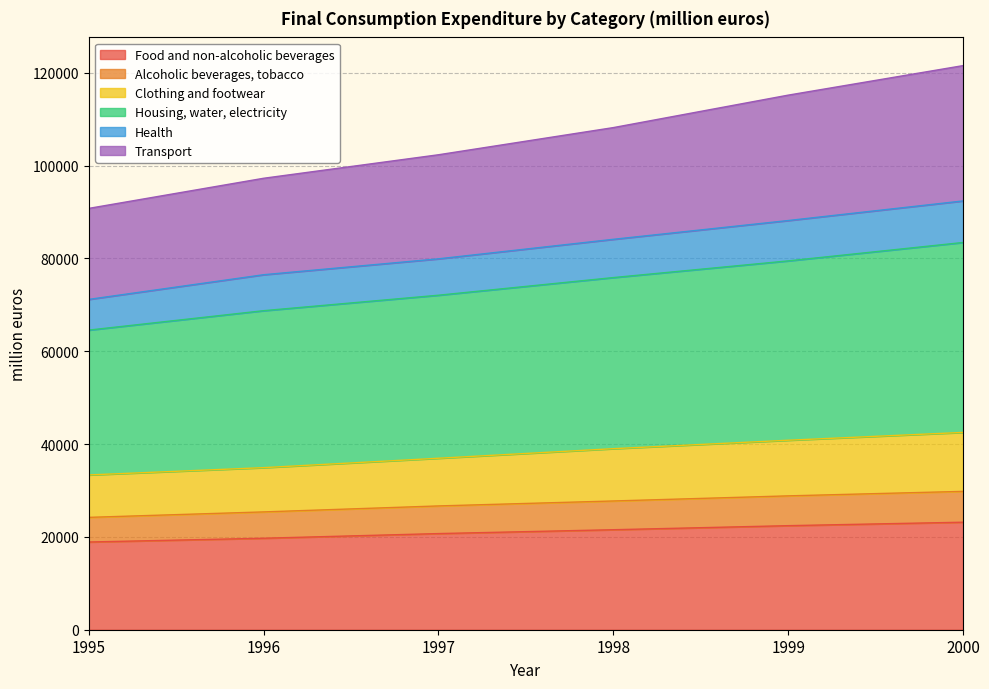

Which series has the largest range (max minus min)?

Transport